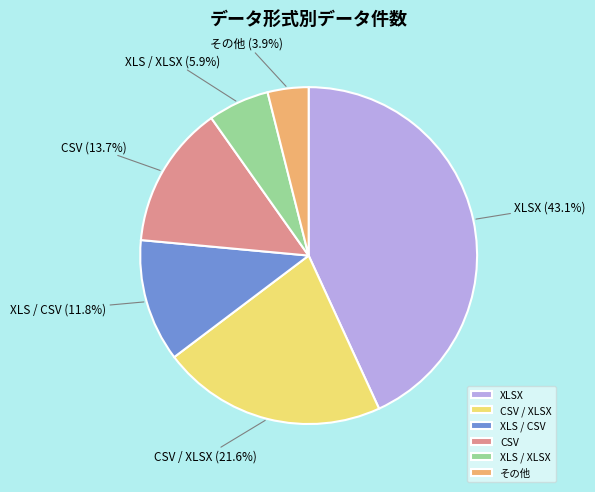

To the nearest percent, what portion does CSV represent?

14%